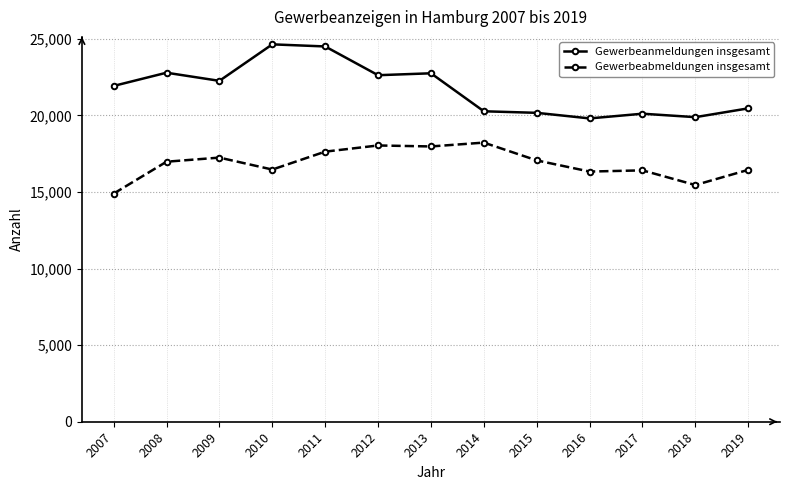

Read the Gewerbeabmeldungen insgesamt value at 2017, to the nearest 100.

16400